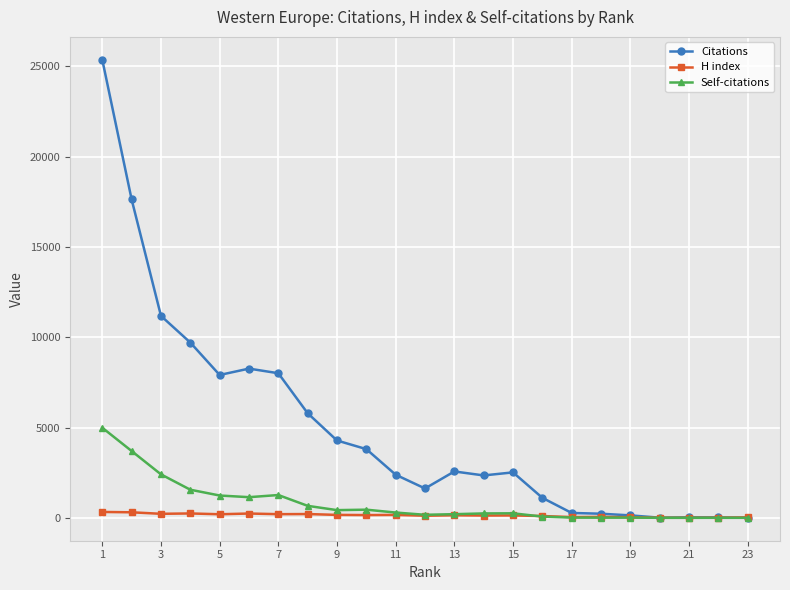

How many values in the Self-citations series are below 250?

11